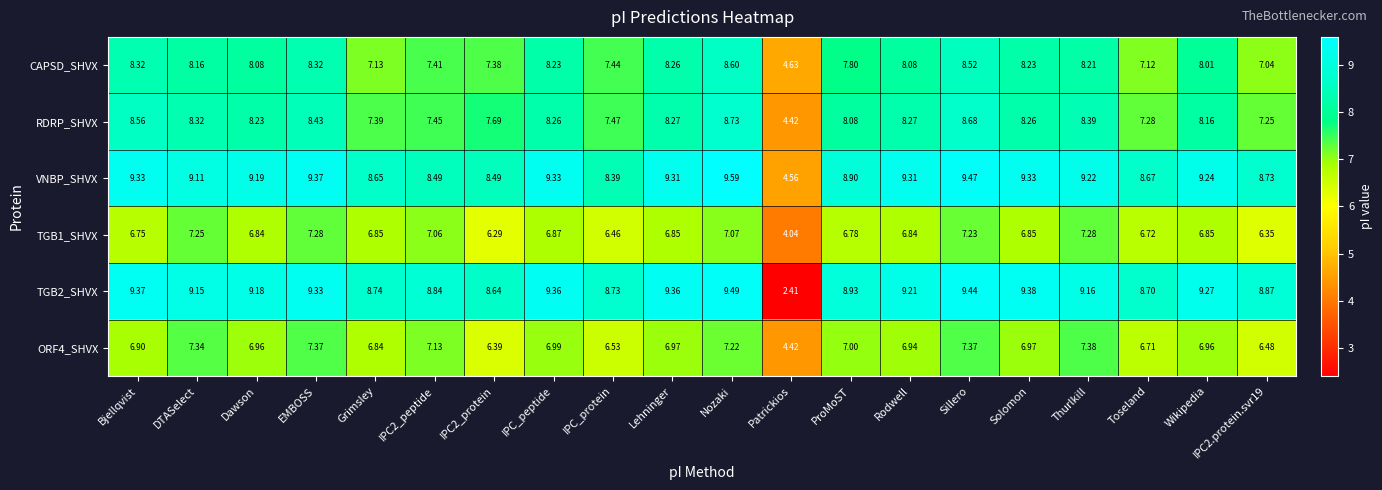

At Bjellqvist, list the series in order from smallest to largest.

TGB1_SHVX, ORF4_SHVX, CAPSD_SHVX, RDRP_SHVX, VNBP_SHVX, TGB2_SHVX